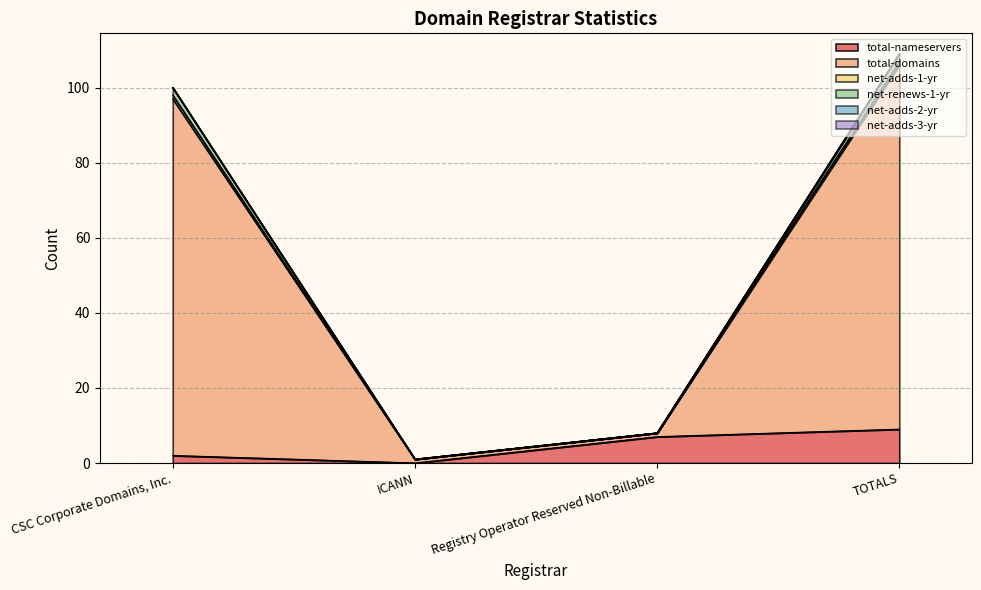

True or false: net-adds-1-yr and net-renews-1-yr intersect in this chart.

False